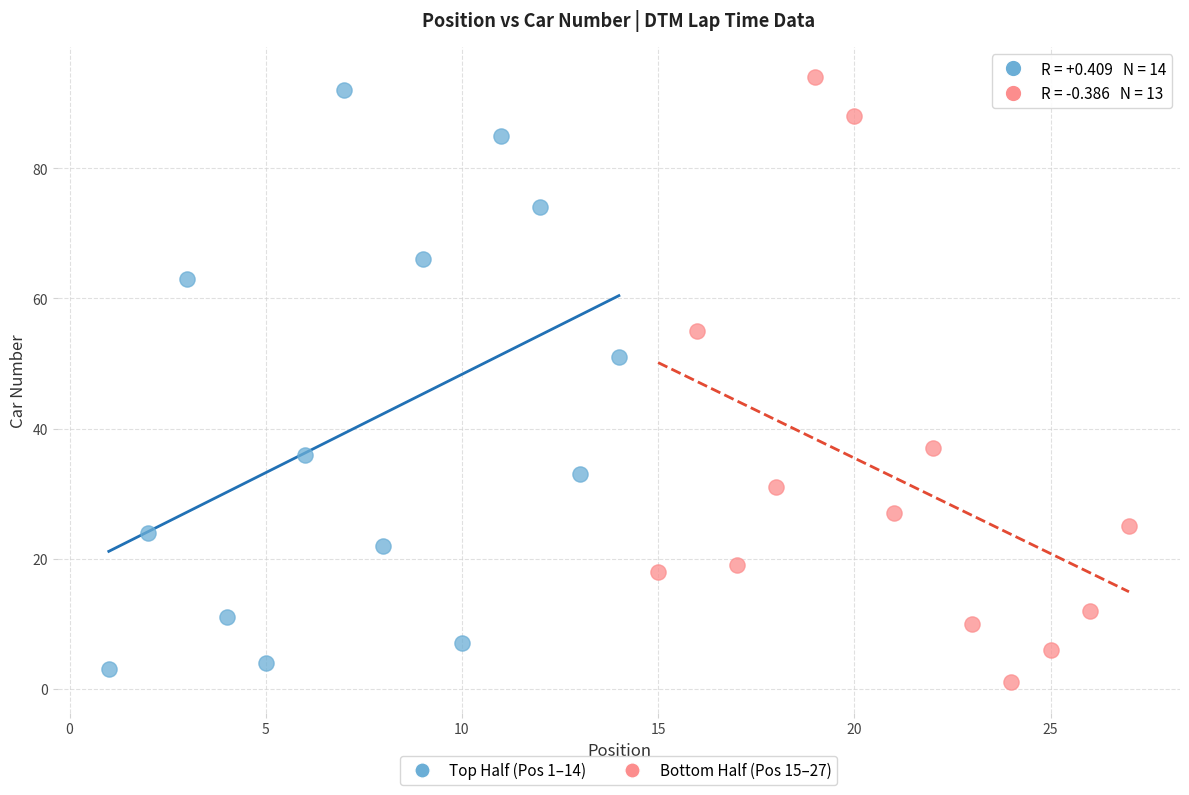

What are all the series names shown in the legend?

Top Half (Pos 1–14), Bottom Half (Pos 15–27)